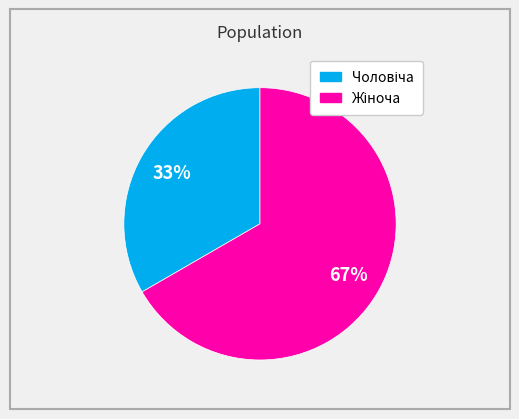

Does any single category account for the majority?

Yes